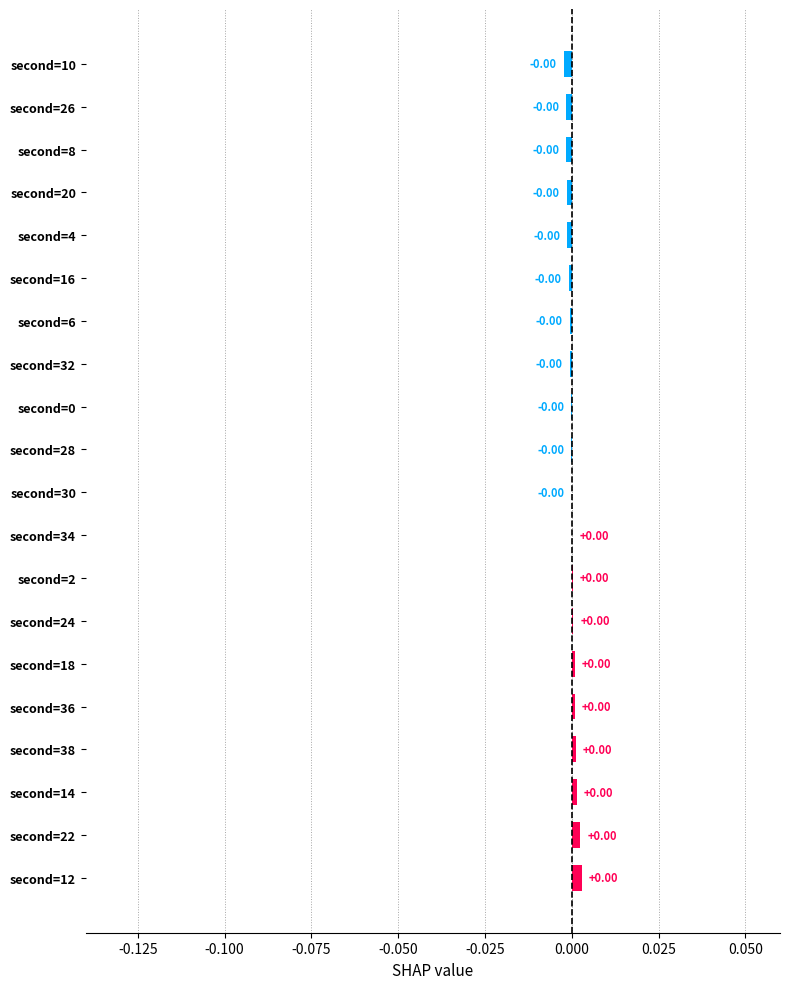

How many categories are shown in the chart?

20